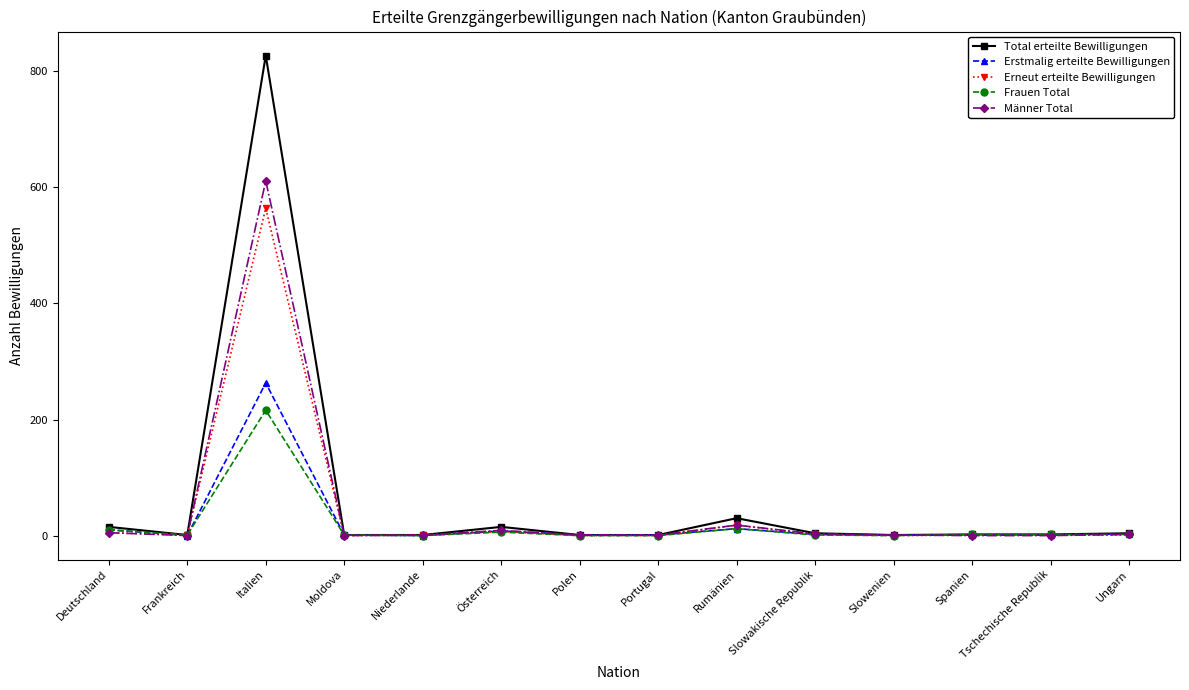

How many values in the Frauen Total series are below 2?

7